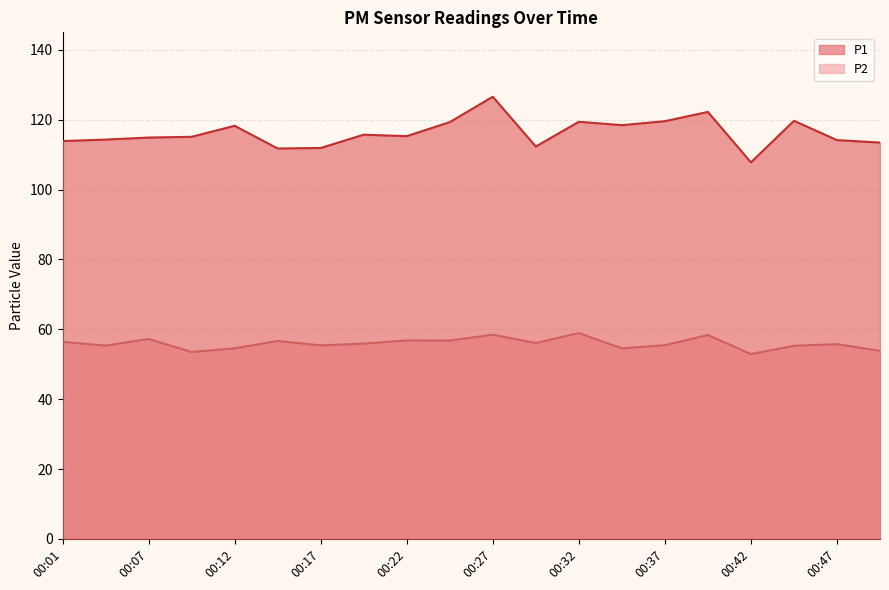

The P1 series shows 119.6 at 00:37. True or false?

True